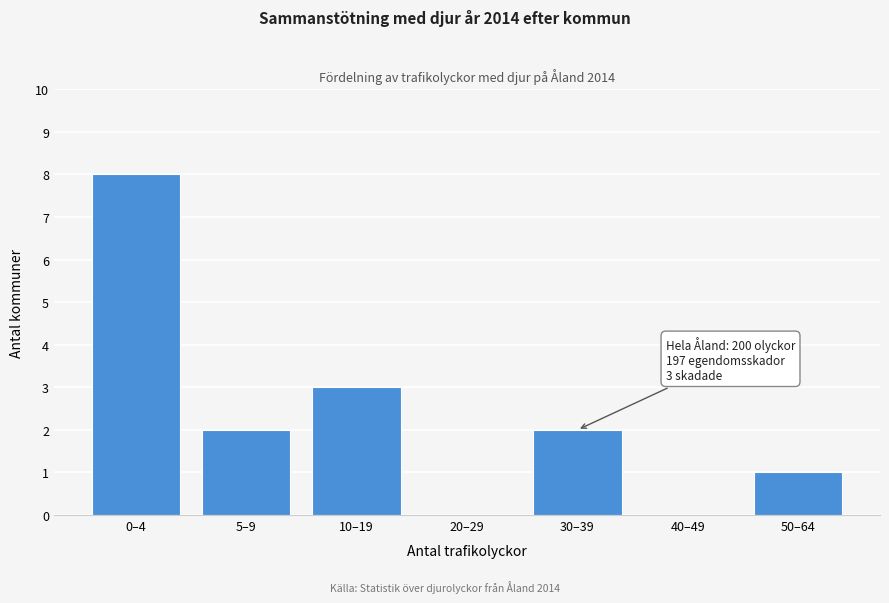

Reading left to right, list all the values displayed in this chart.

0–4=8	5–9=2	10–19=3	20–29=0	30–39=2	40–49=0	50–64=1